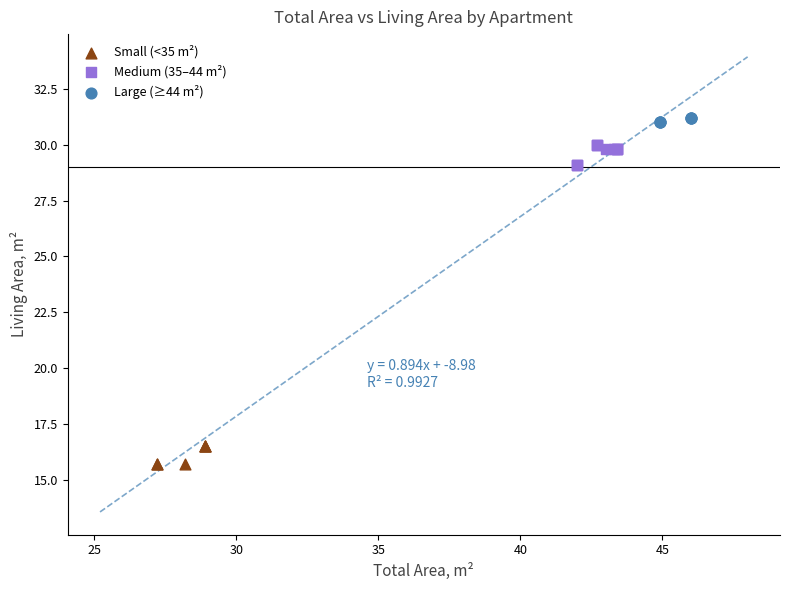

Which series reaches the maximum Y coordinate?

Large (≥44 m²)